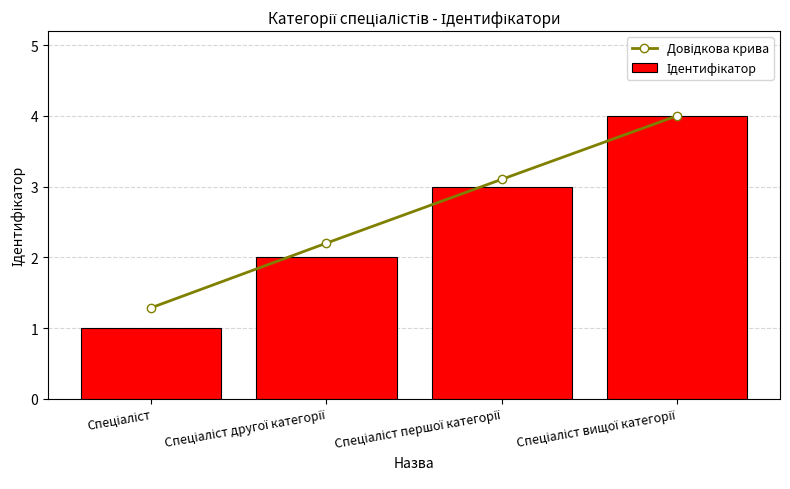

At how many categories does at least one series exceed 2?

3